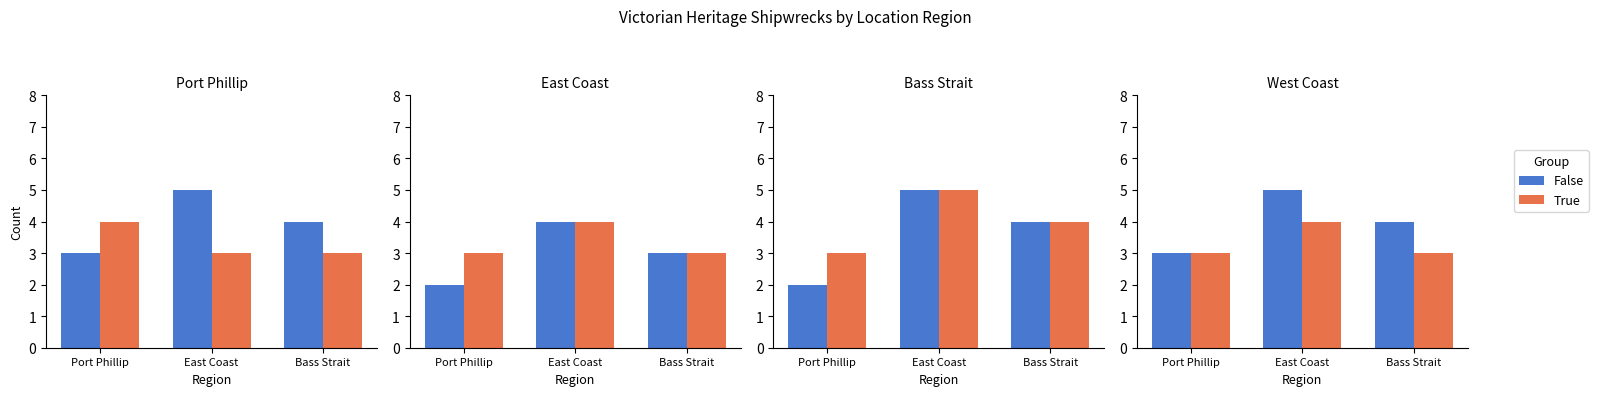

Is the value of True at East Coast greater than the value of False at Bass Strait?

No